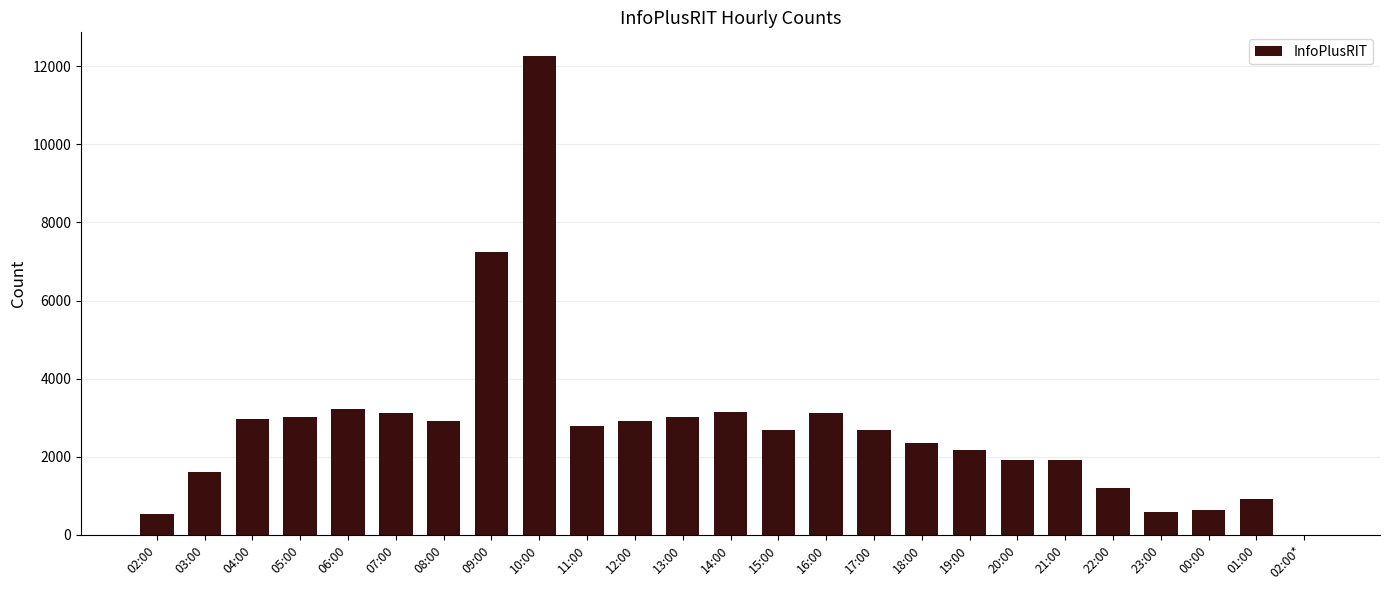

What is the greatest value displayed?

12257